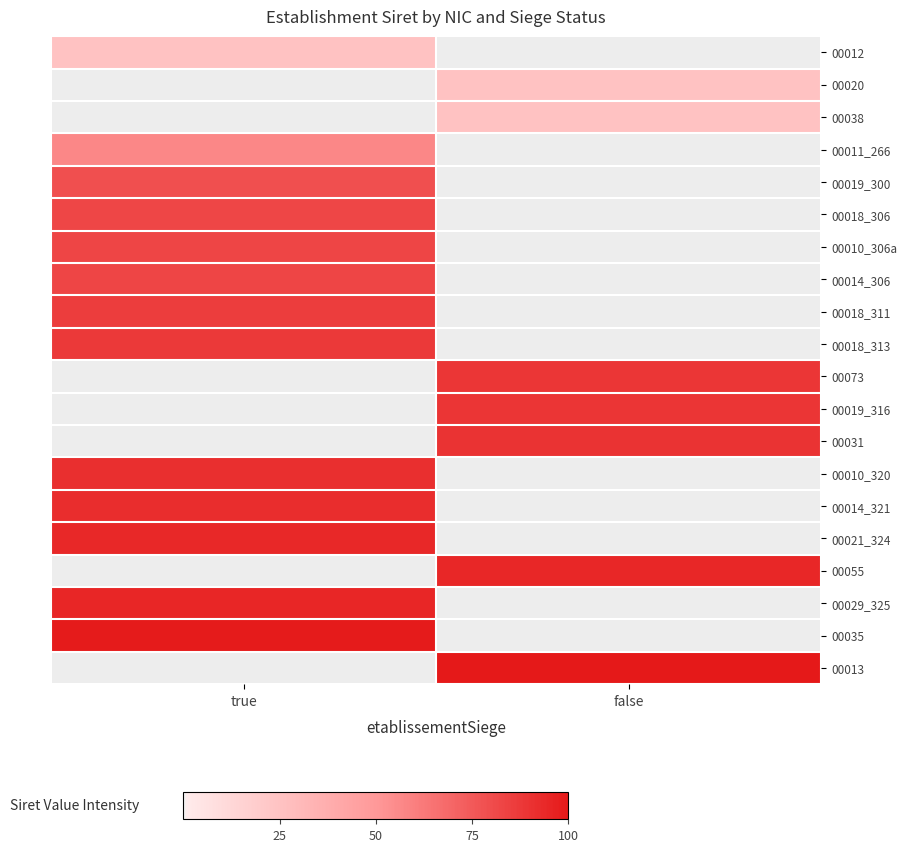

Count the number of data series in this chart.

20